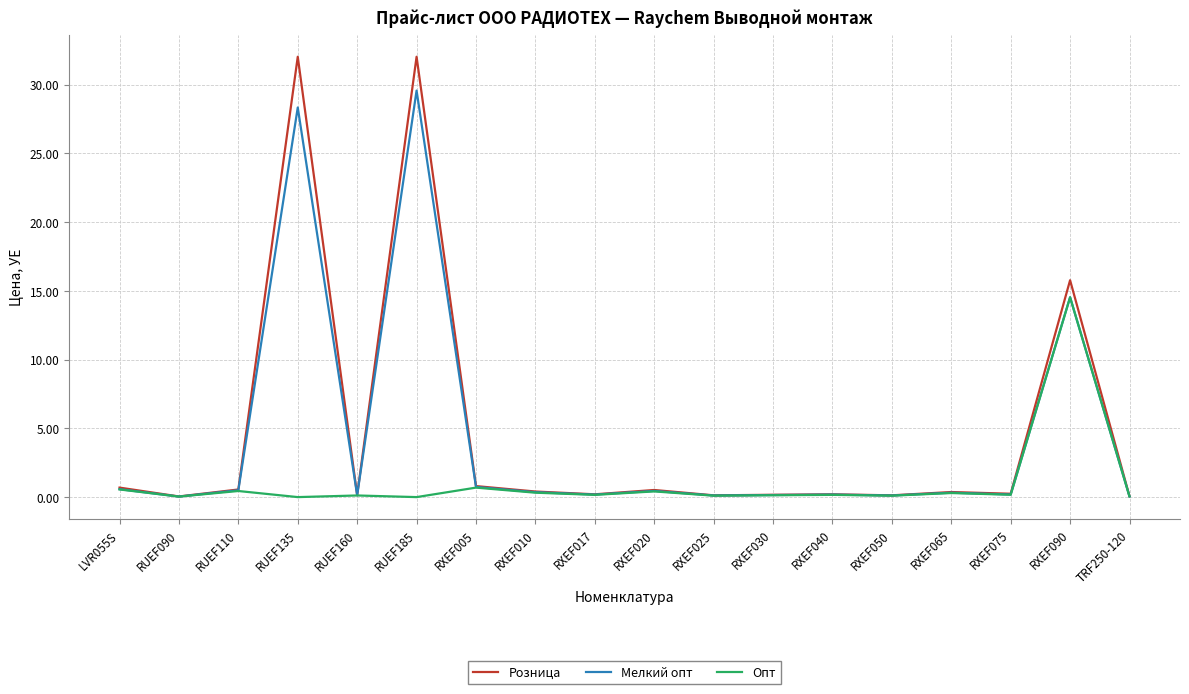

Which series has the widest spread of values?

Розница